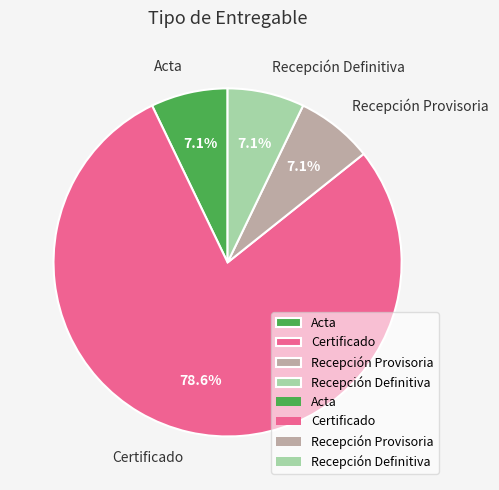

Which slice is the largest?

Certificado